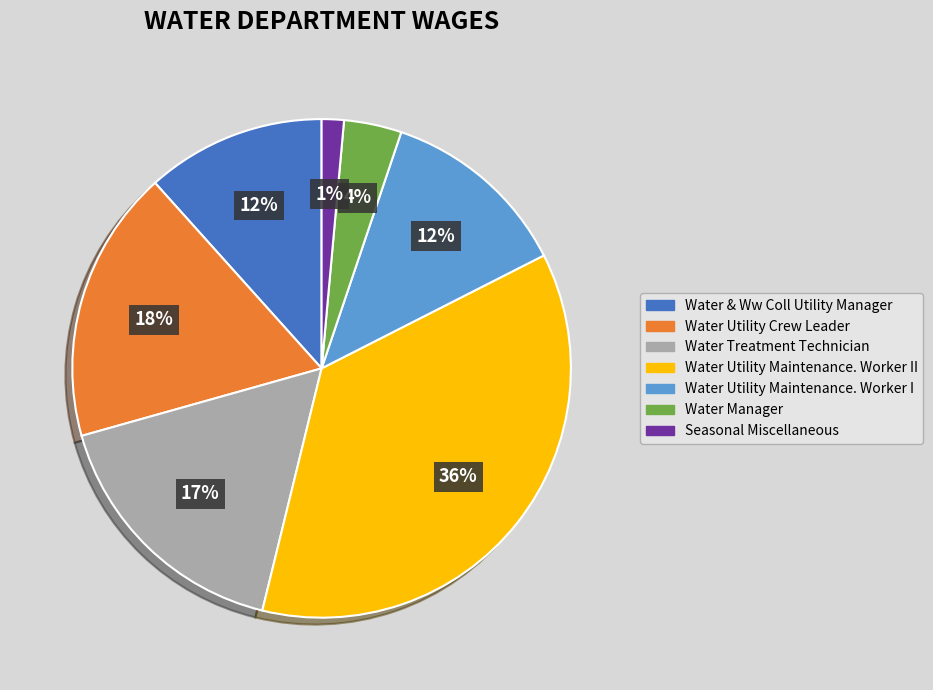

To the nearest percent, what portion does Water Manager represent?

4%